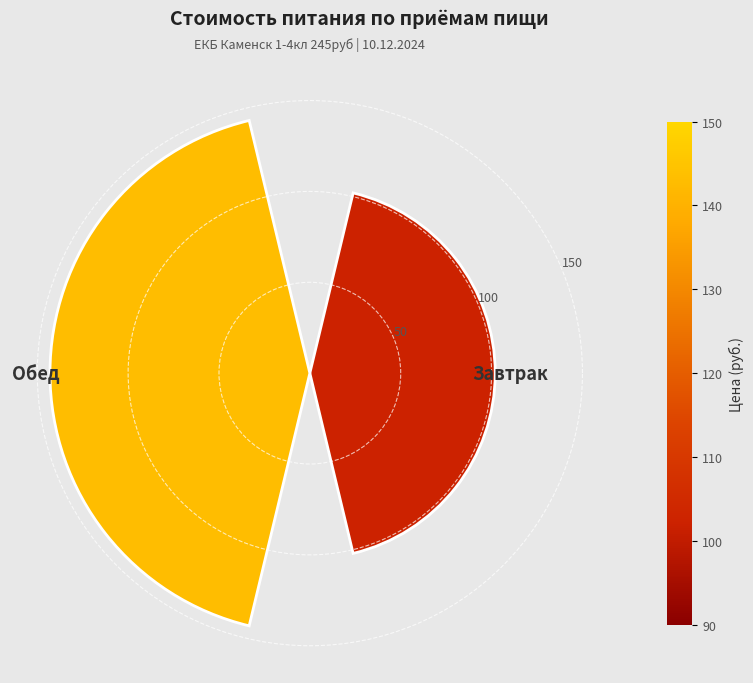

What is the difference between the maximum and minimum values?

41